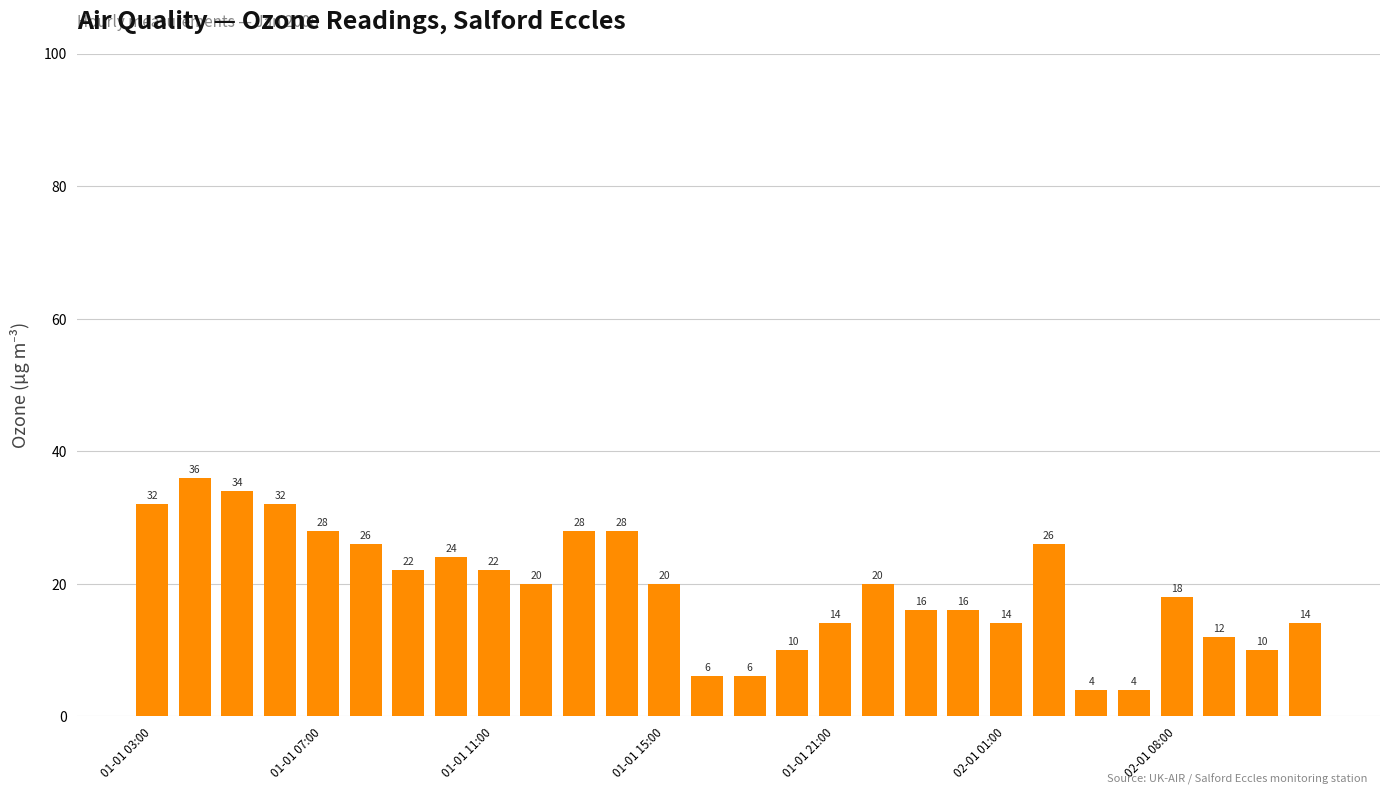

What is the greatest value displayed?

36